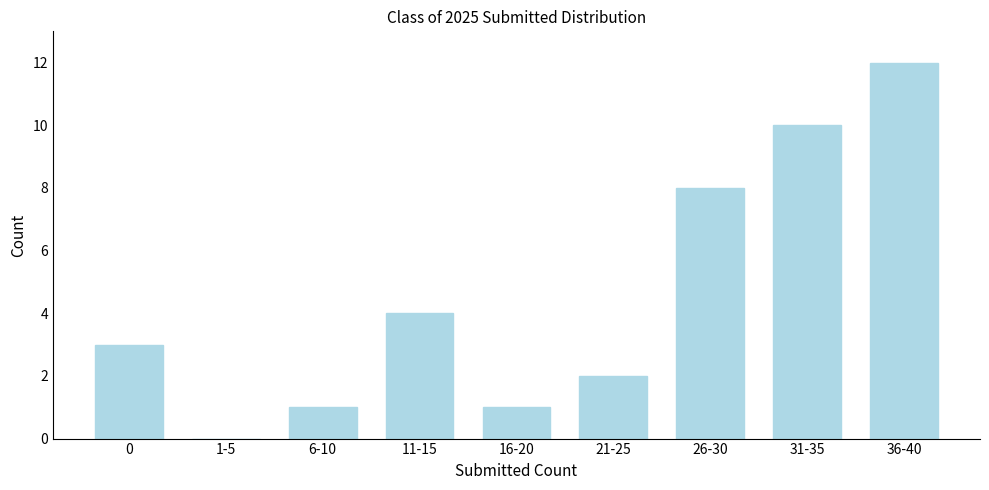

Reading left to right, list all the values displayed in this chart.

0=3	1-5=0	6-10=1	11-15=4	16-20=1	21-25=2	26-30=8	31-35=10	36-40=12